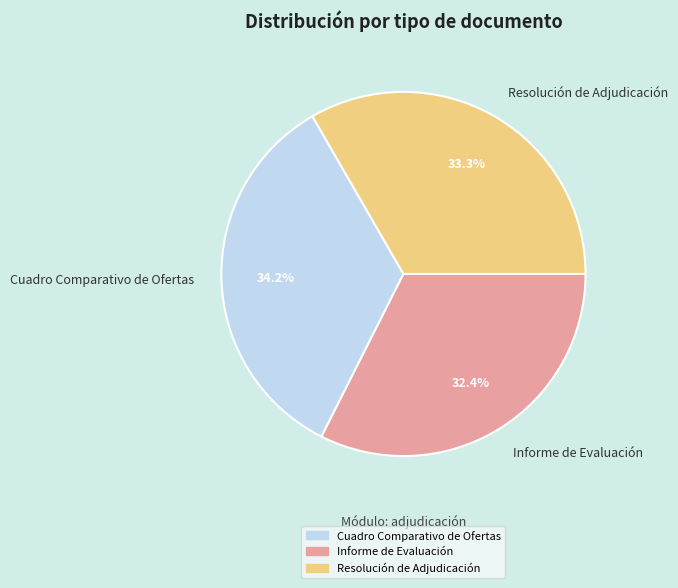

Which has a higher value, Informe de Evaluación or Resolución de Adjudicación?

Resolución de Adjudicación